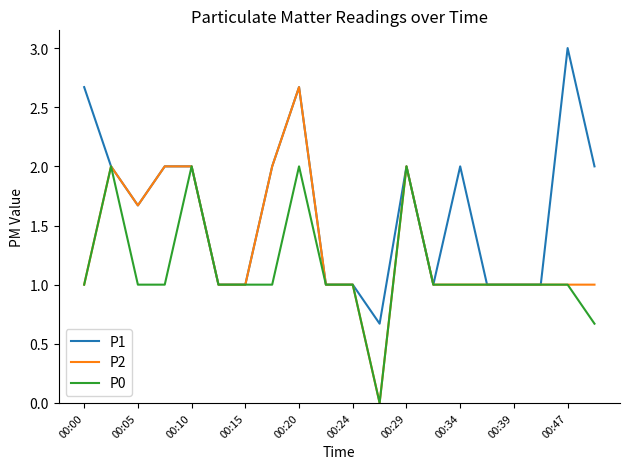

Rank the series by their maximum value, from highest to lowest.

P1, P2, P0